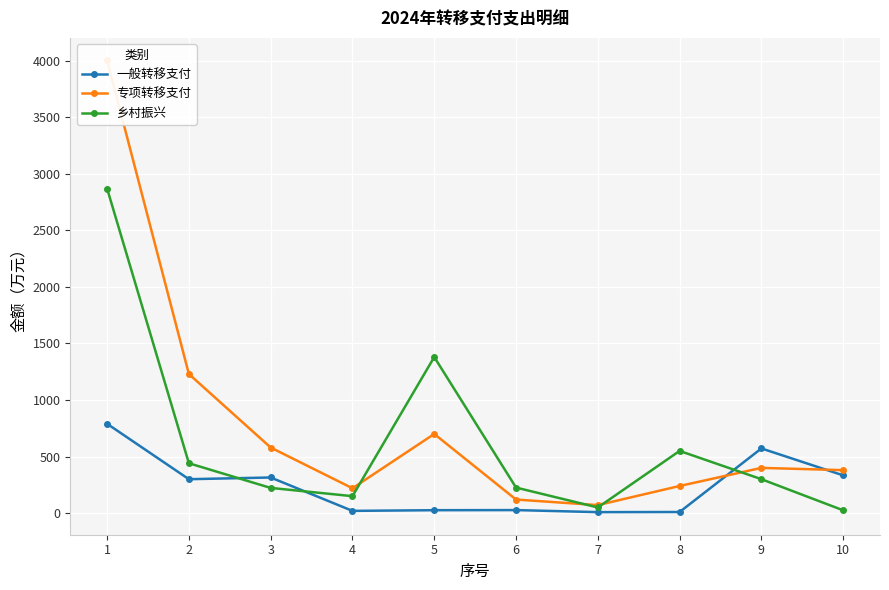

Rank the series by their average value, from highest to lowest.

专项转移支付, 乡村振兴, 一般转移支付